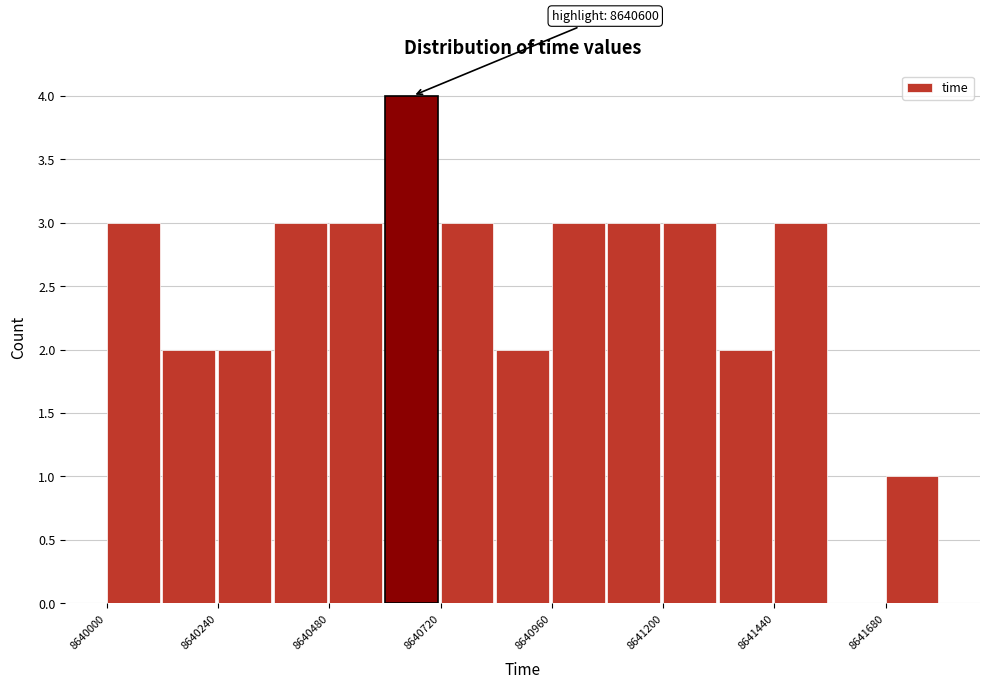

Around what value on the x-axis is the tallest bar? Give the approximate position of its centre, as read against the axis.

8640650